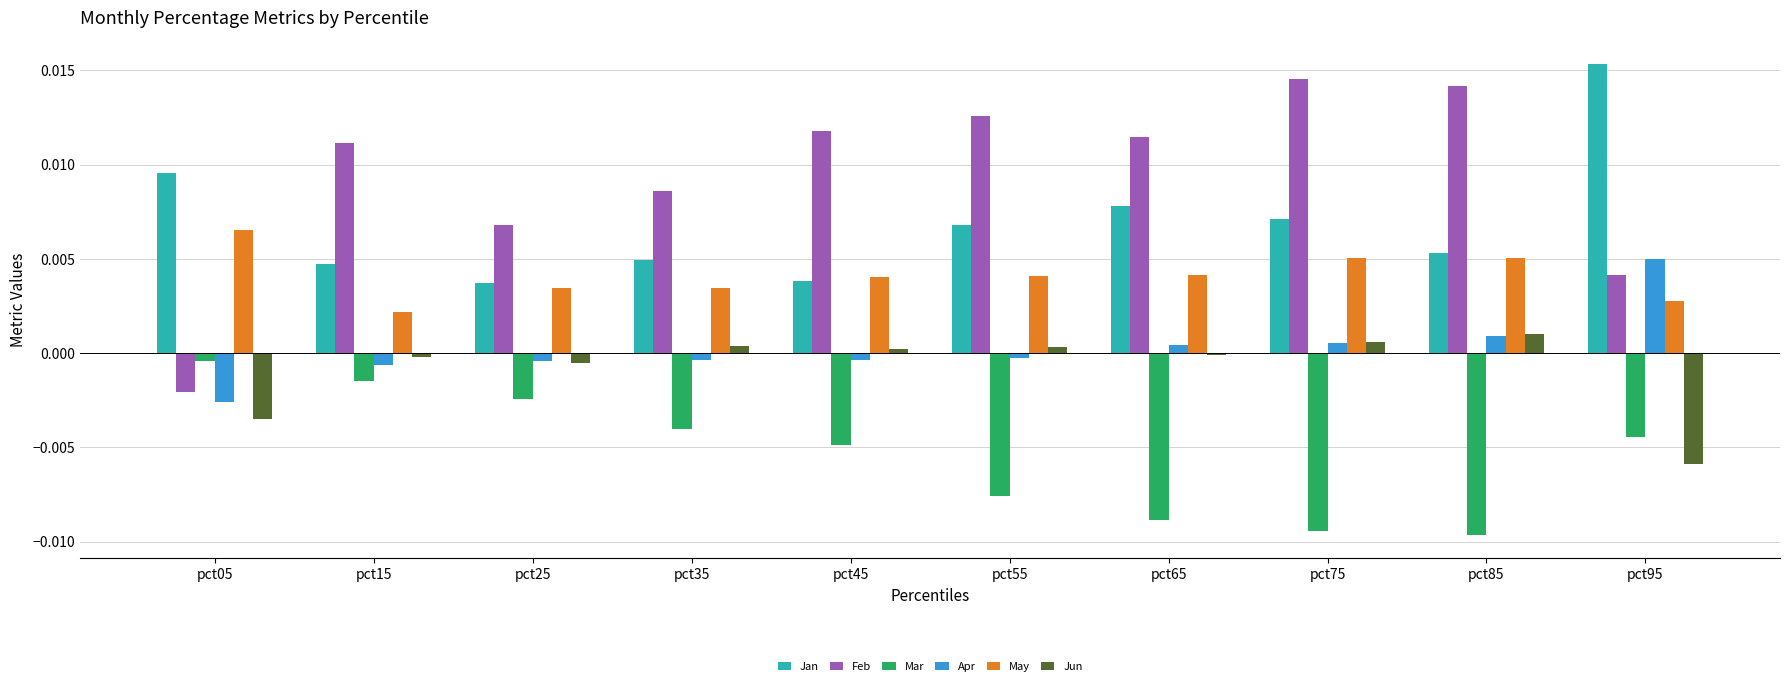

Which category has the lowest value in the Jun series?

pct95